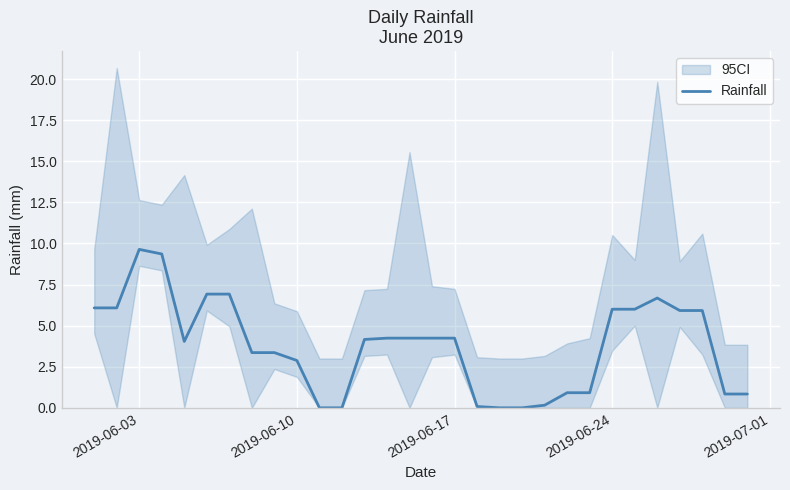

How many interior local peaks (higher than both neighbors) does the data have?

2